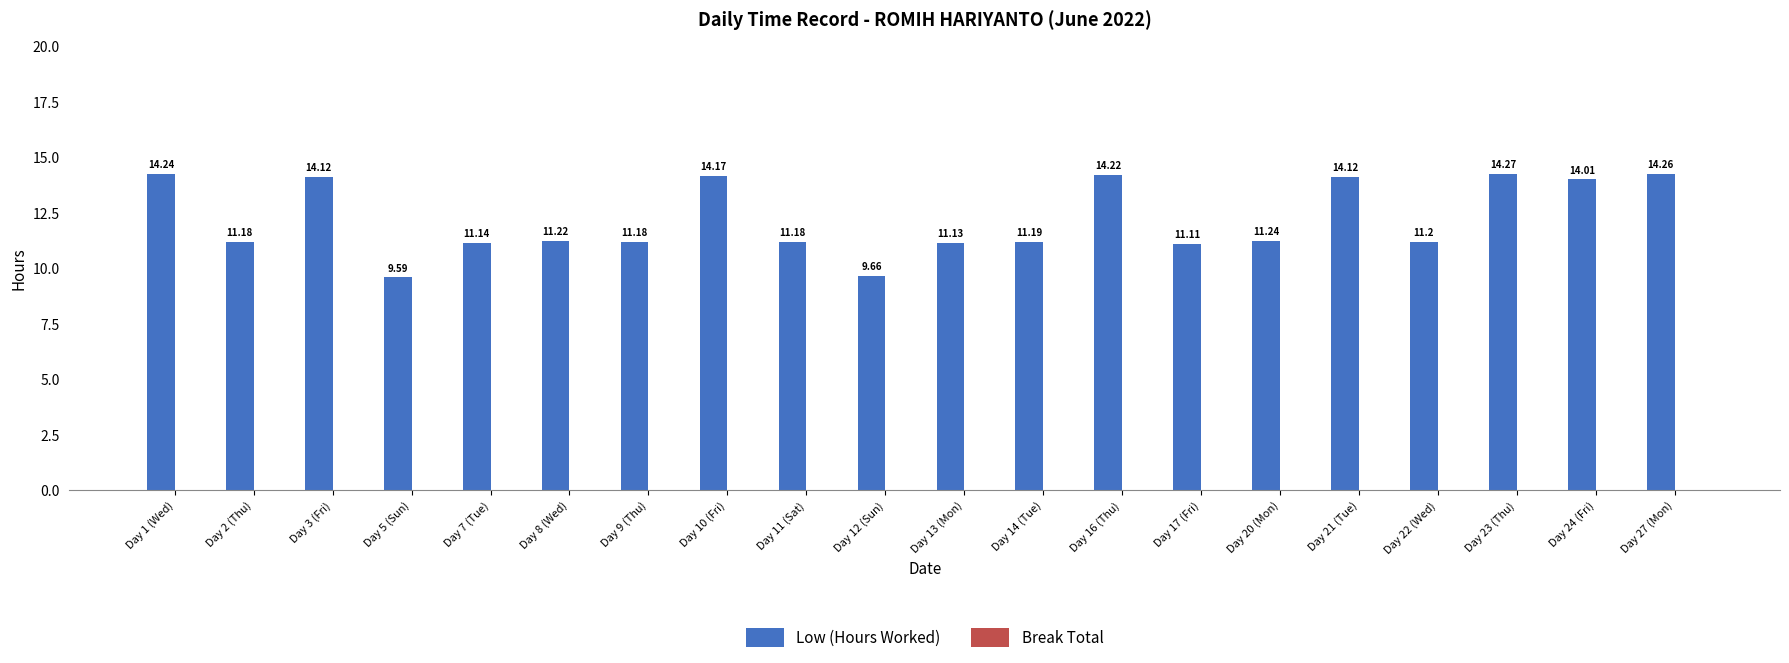

What is the change in value from Day 20 (Mon) to Day 23 (Thu)?

+3.0